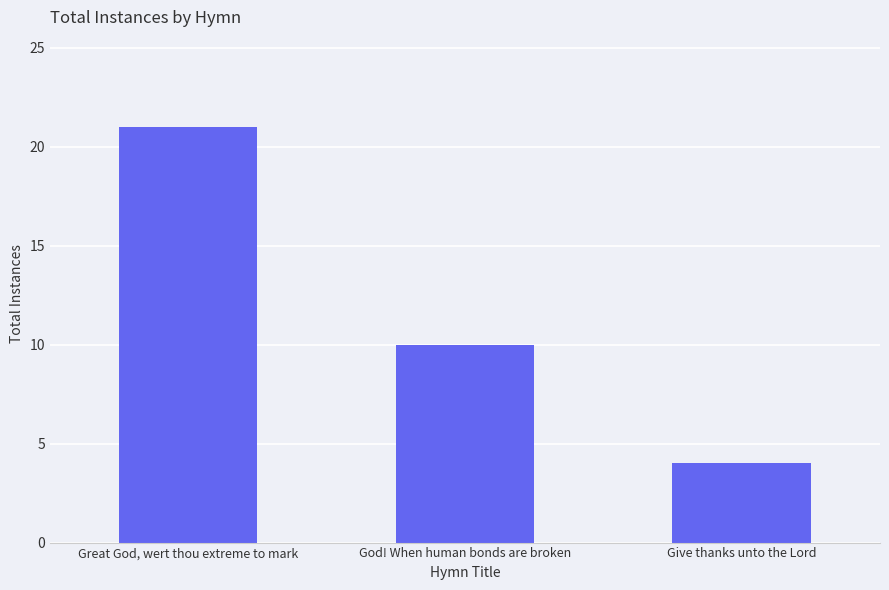

Does the chart contain any negative values?

No